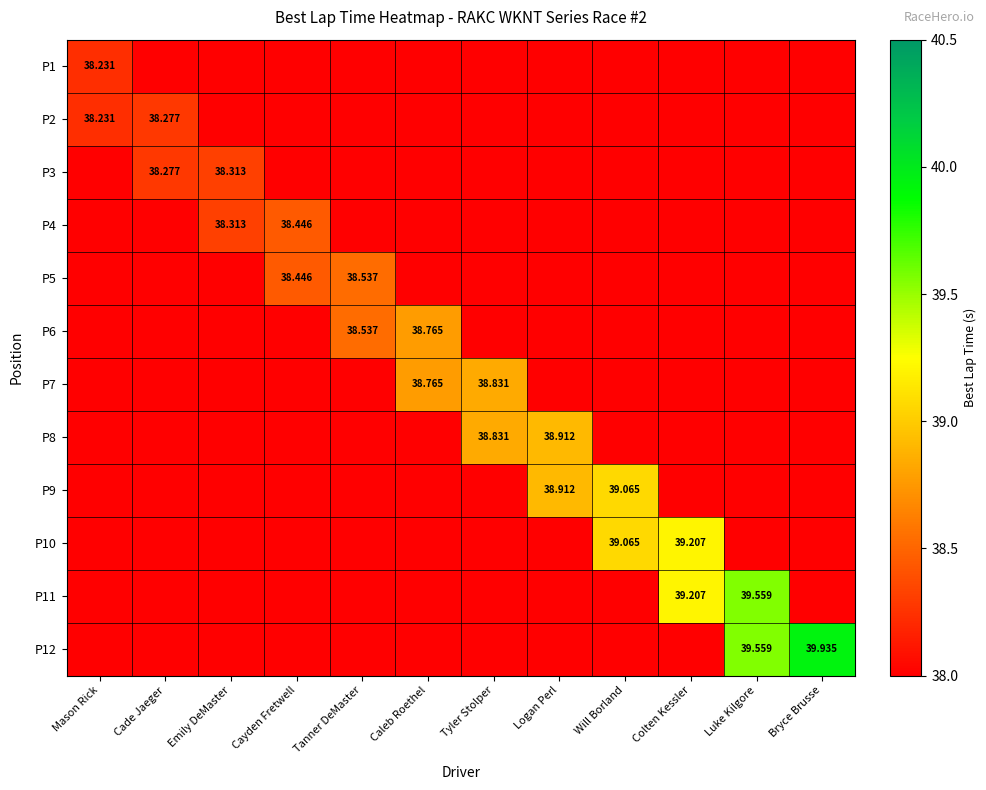

How many series are shown in this chart?

12